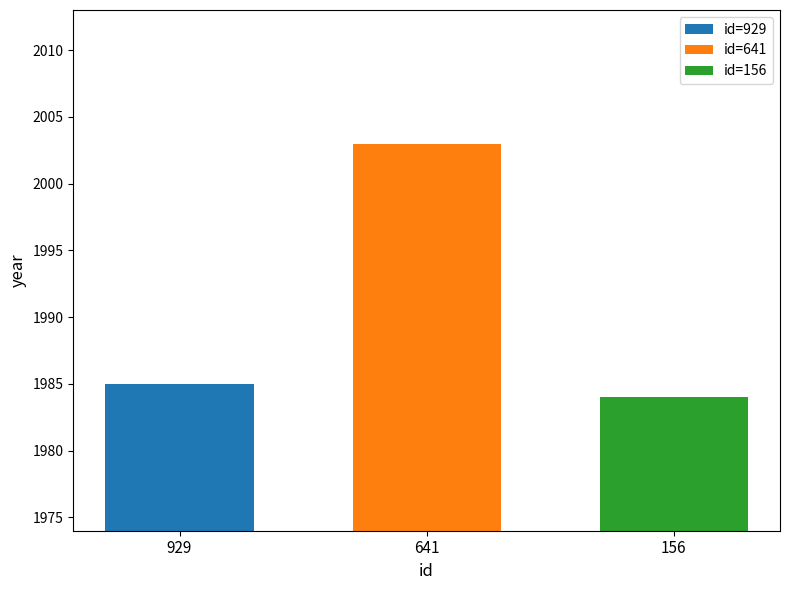

What is the change in value from 929 to 156?

-1